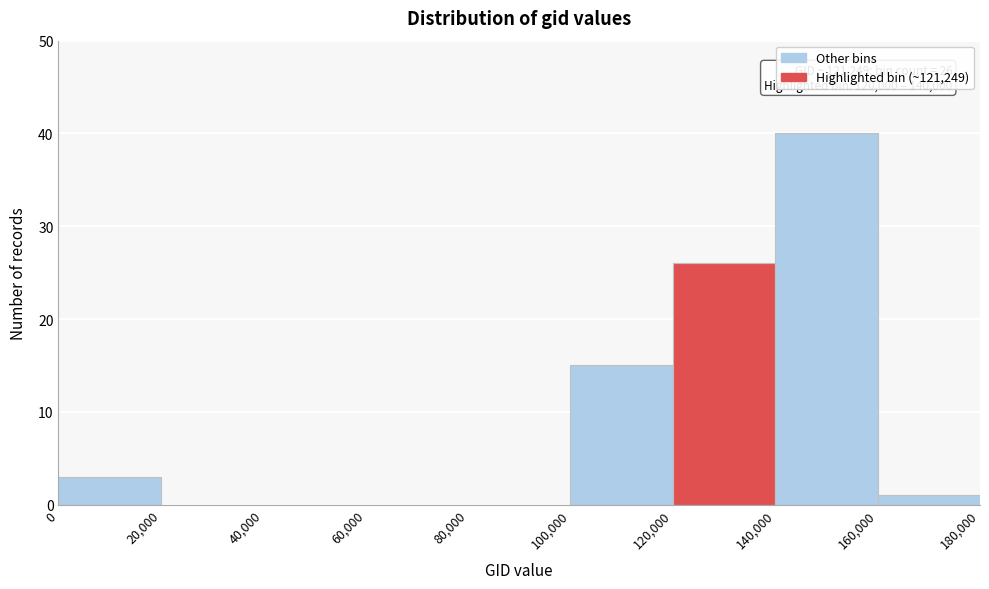

Which range on the x-axis has the tallest bar?

140,000 to 160,000